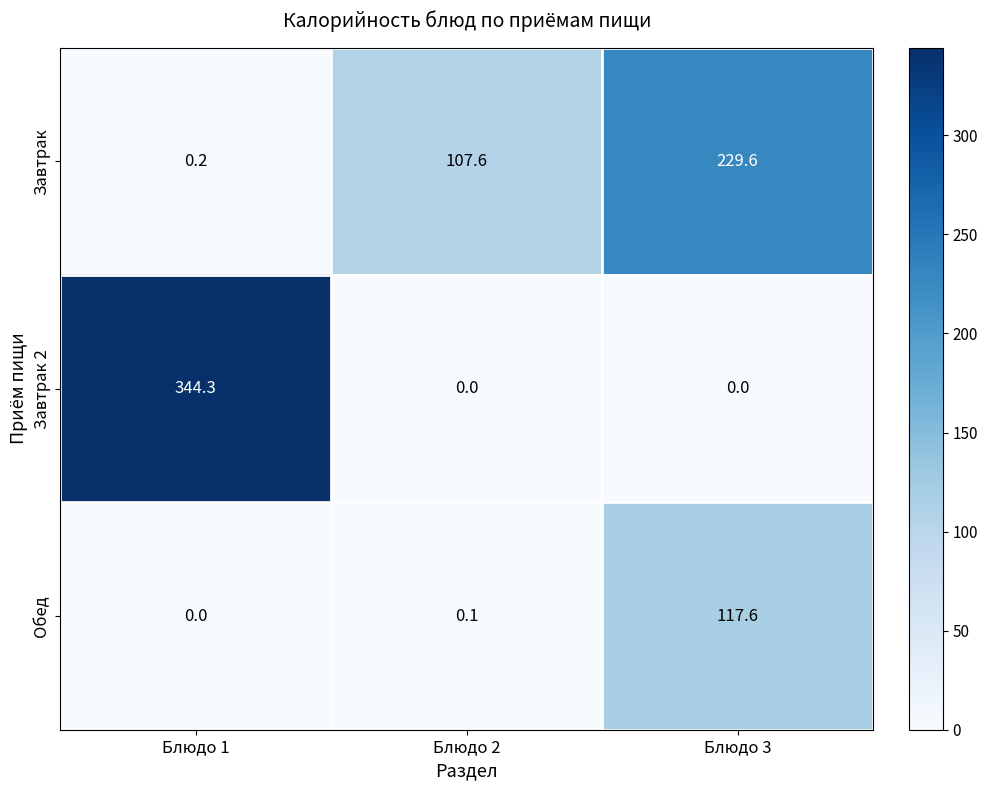

The value of Завтрак at Блюдо 3 is 331.3. True or false?

False